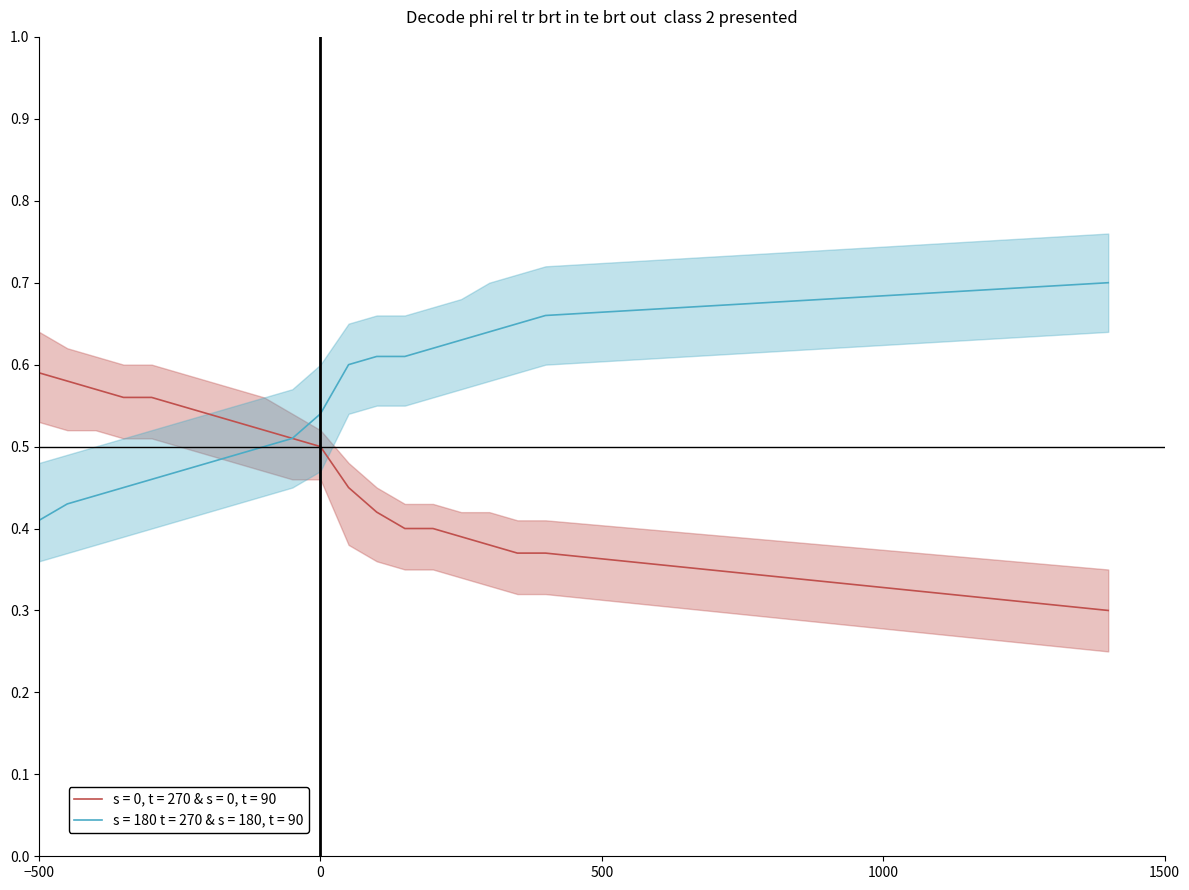

True or false: Min=1 group (Base Min) has more than 1 points higher than both neighbors.

False